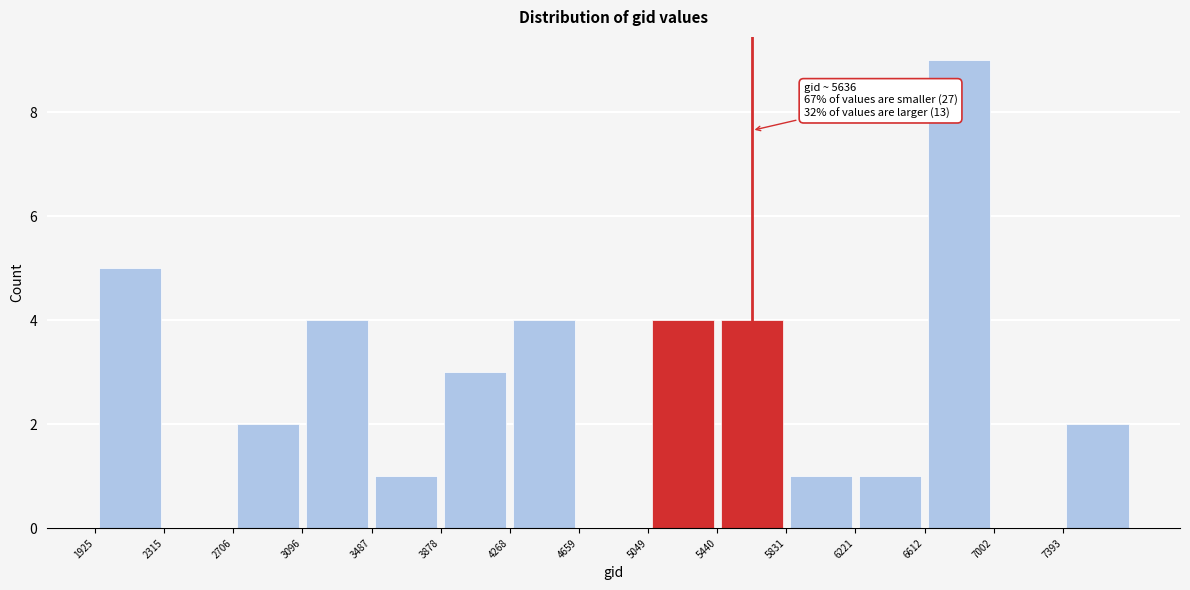

Over which range of the x-axis is the bar tallest?

6600 to 7000